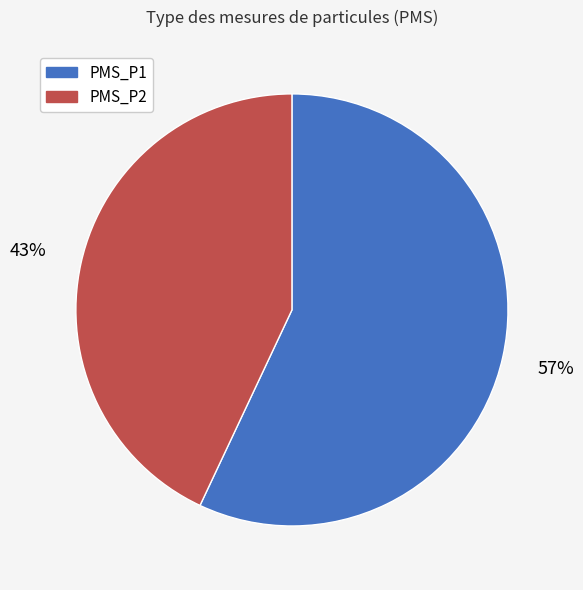

Is there any slice that represents more than half of the pie?

Yes